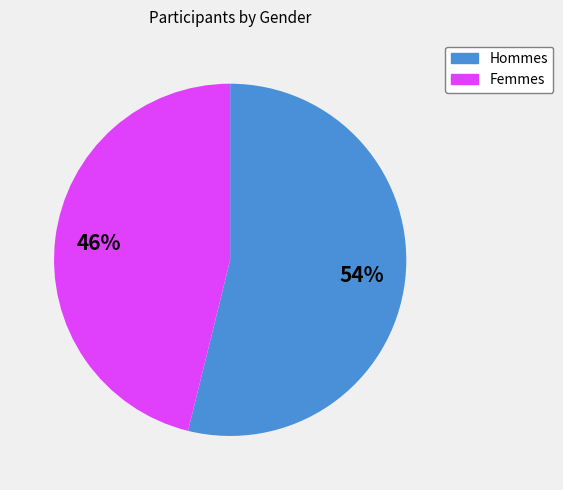

To the nearest percent, what is the average slice percentage?

50%